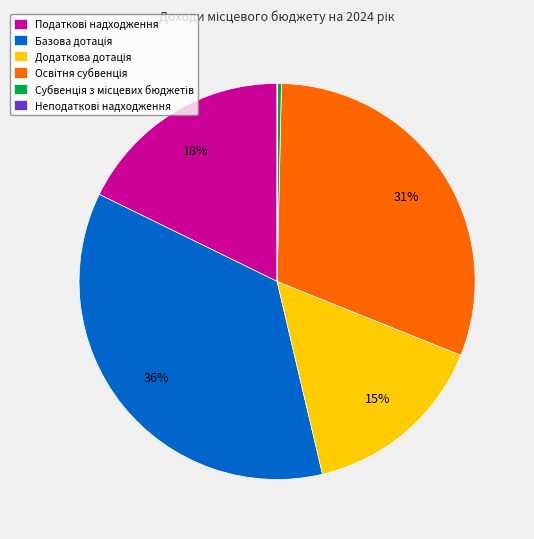

To the nearest percent, what is the difference between the largest and smallest slice percentages?

36%